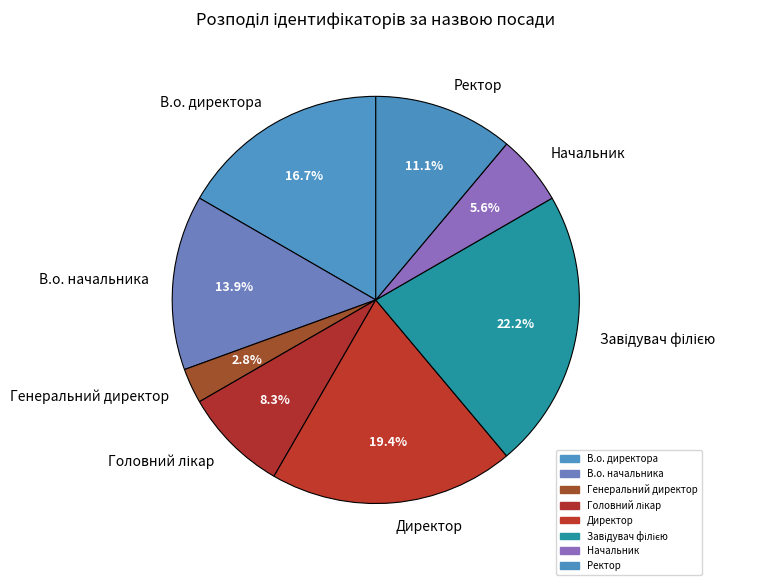

How much of the chart is everything except Директор?

80.6%